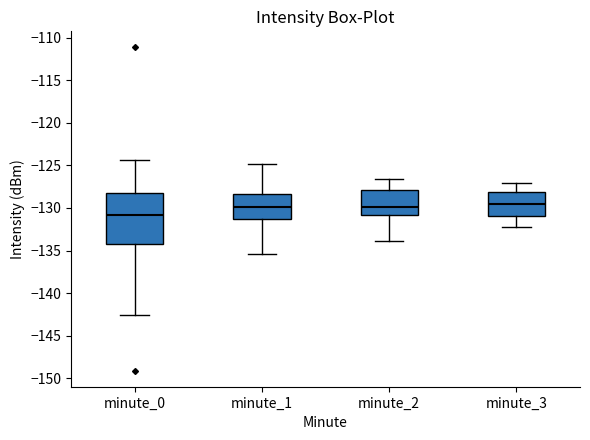

Reading left to right, read every box against the y-axis: the position of its median line, the range the box covers, and the ends of its whiskers. The values are not printed on the chart, so give them approximately, as read against the axis.

minute_0: median -131.0, box -134.0 to -128.5, whiskers -142.5 to -124.5
minute_1: median -130.0, box -131.5 to -128.5, whiskers -135.5 to -125.0
minute_2: median -130.0, box -131.0 to -128.0, whiskers -134.0 to -126.5
minute_3: median -129.5, box -131.0 to -128.0, whiskers -132.0 to -127.0